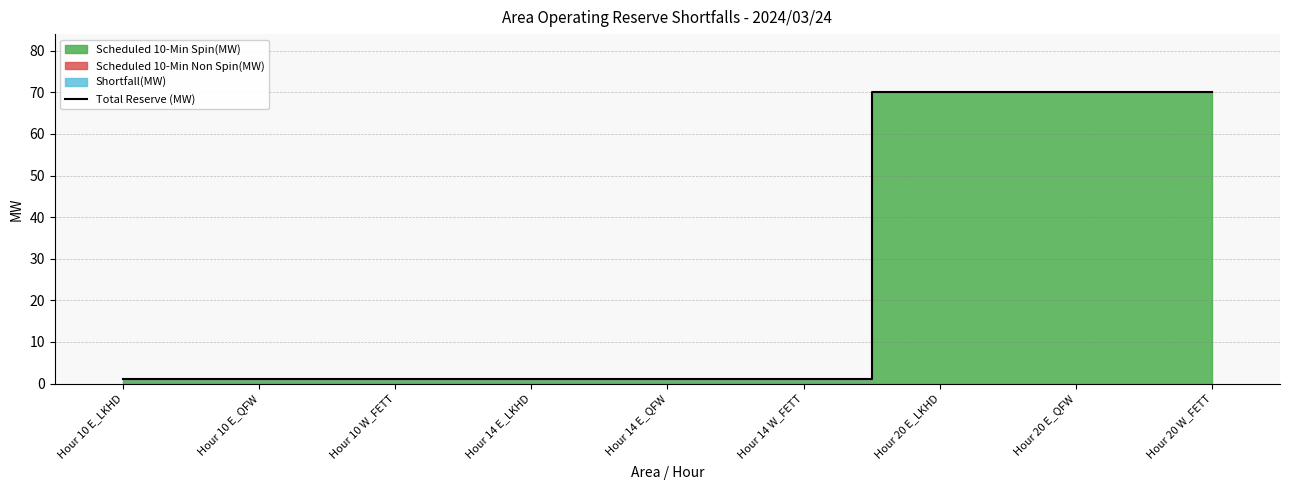

Is it true that the value at Hour 10 E_LKHD is 2?

False